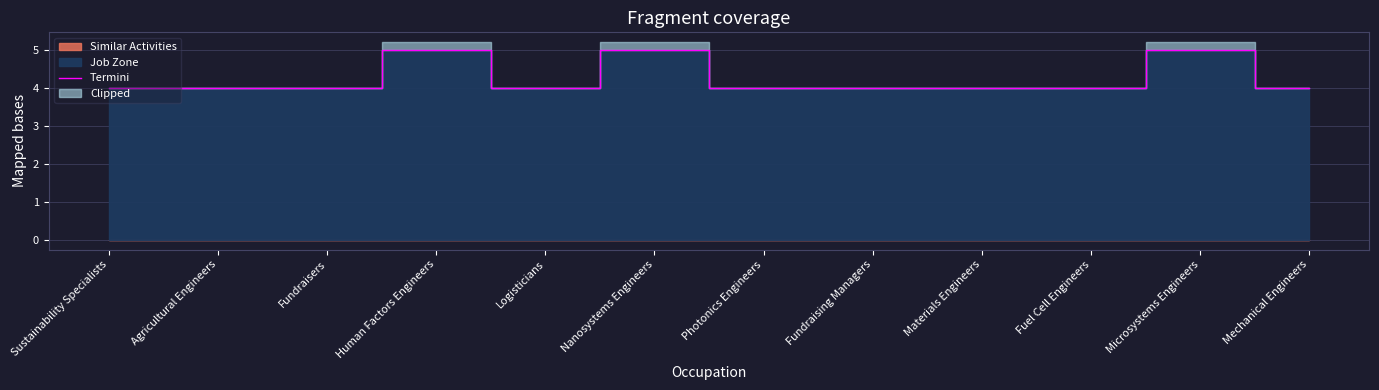

Count the values in the range 4 to 5.

12